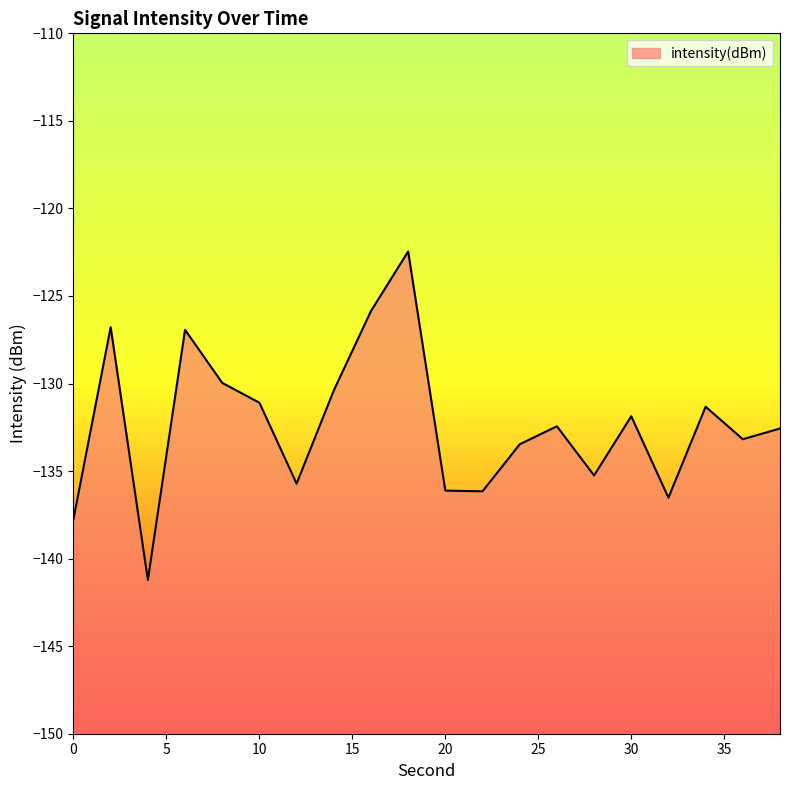

Is it true that the value at 36 is -222.3?

False